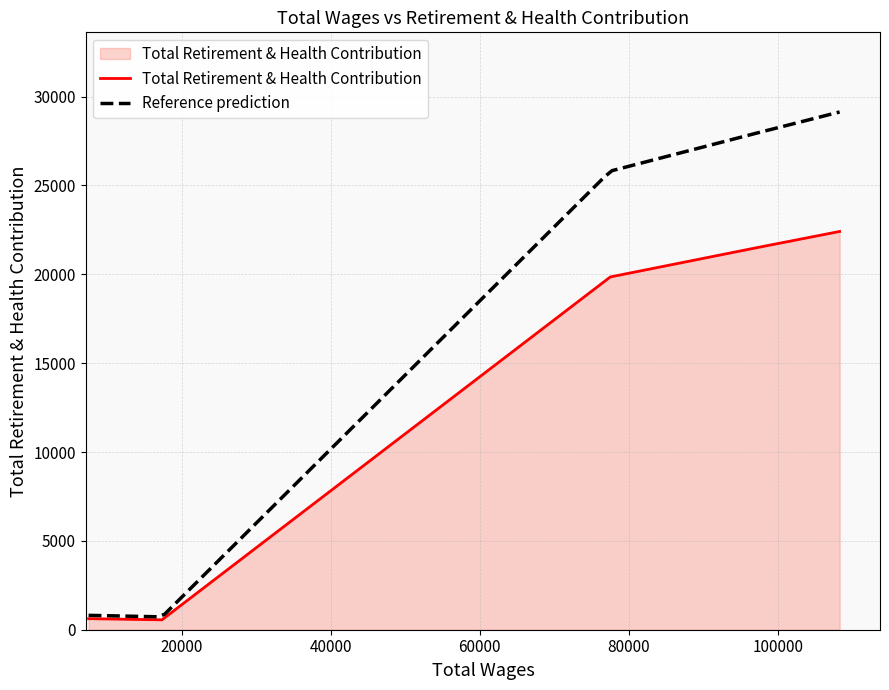

What is the difference between the values at 7550 and 97022?

20866